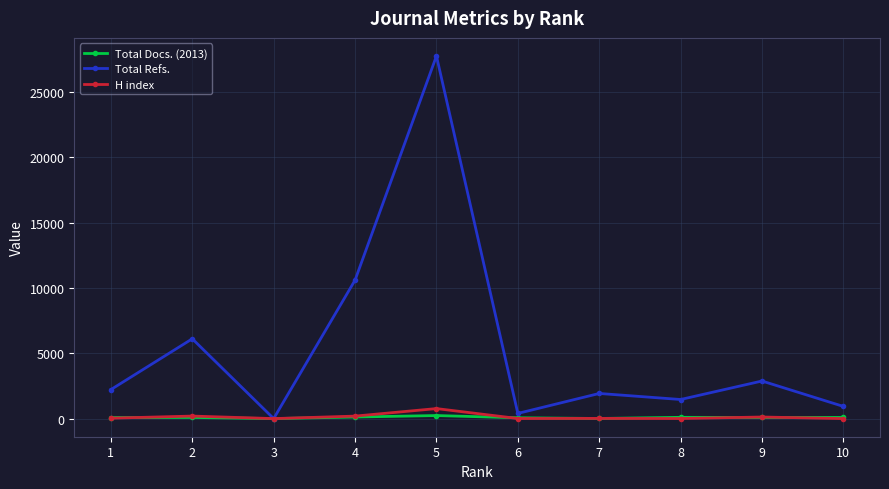

What is the difference between the H index values at 5 and 7?

751